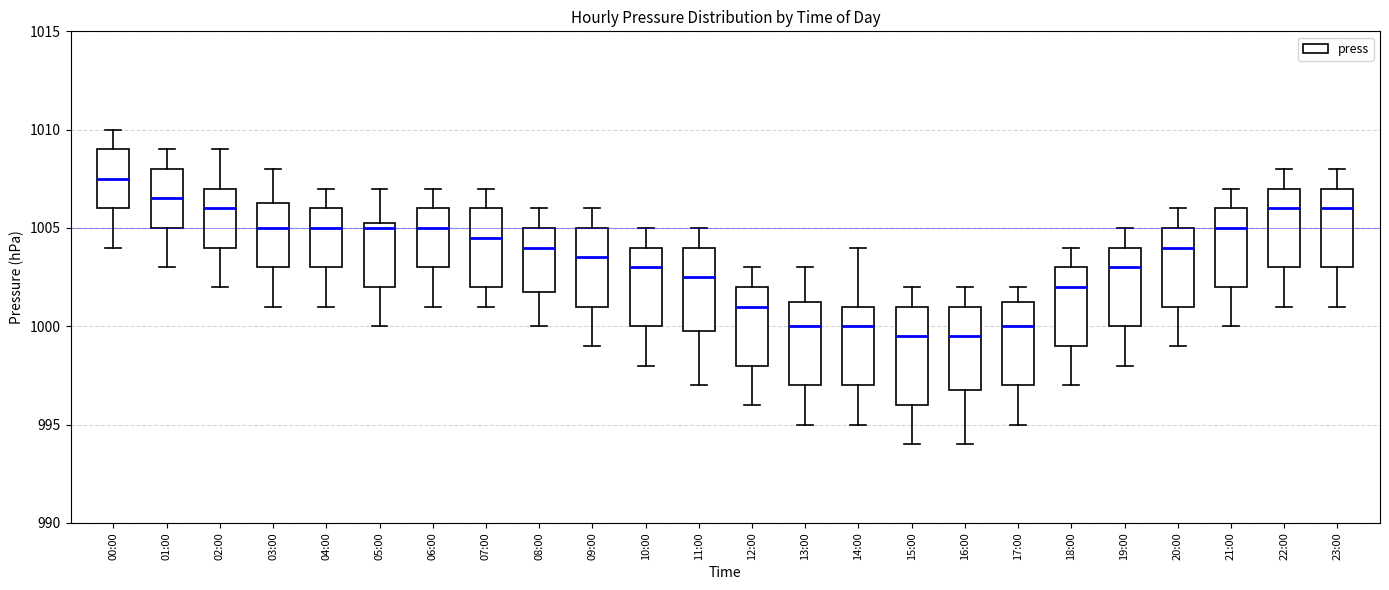

Where does the median line of the box for 14:00 sit on the y-axis? The values are not printed on the chart, so give them approximately, as read against the axis.

1000.0